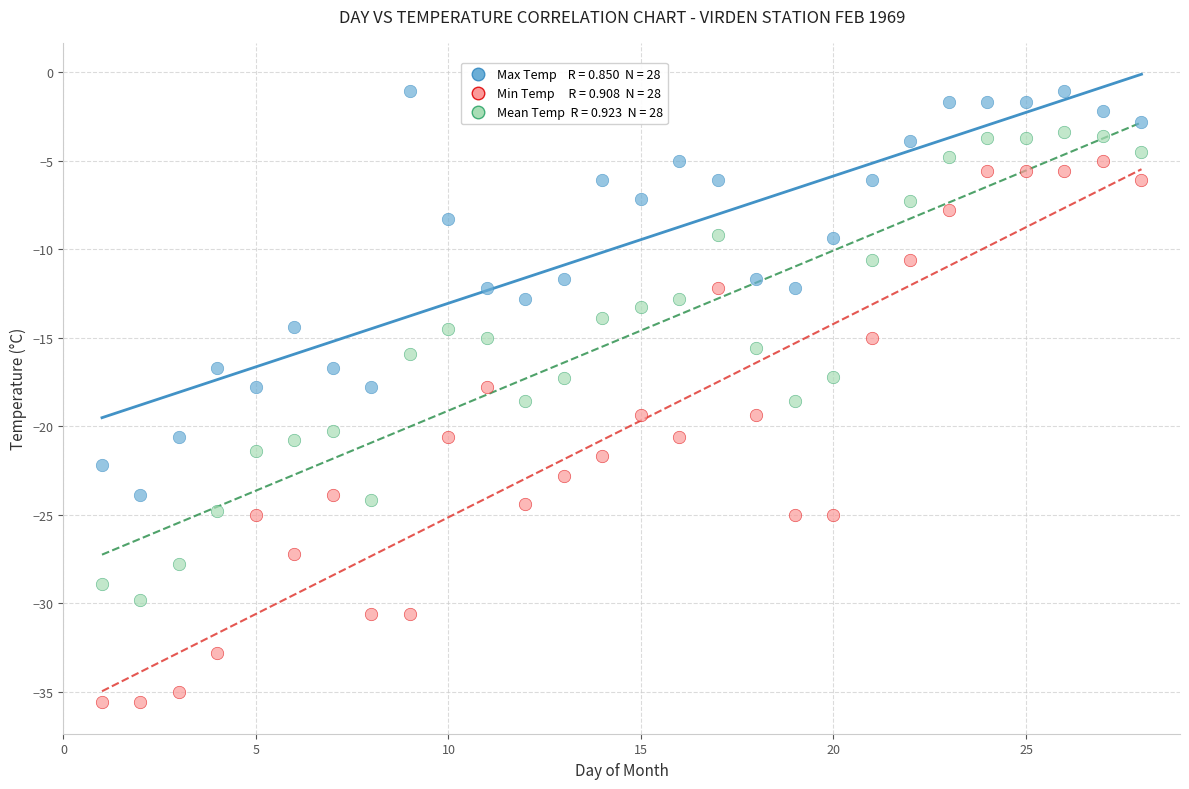

Across all data points, what is the range of Y values (max minus min)?

34.5